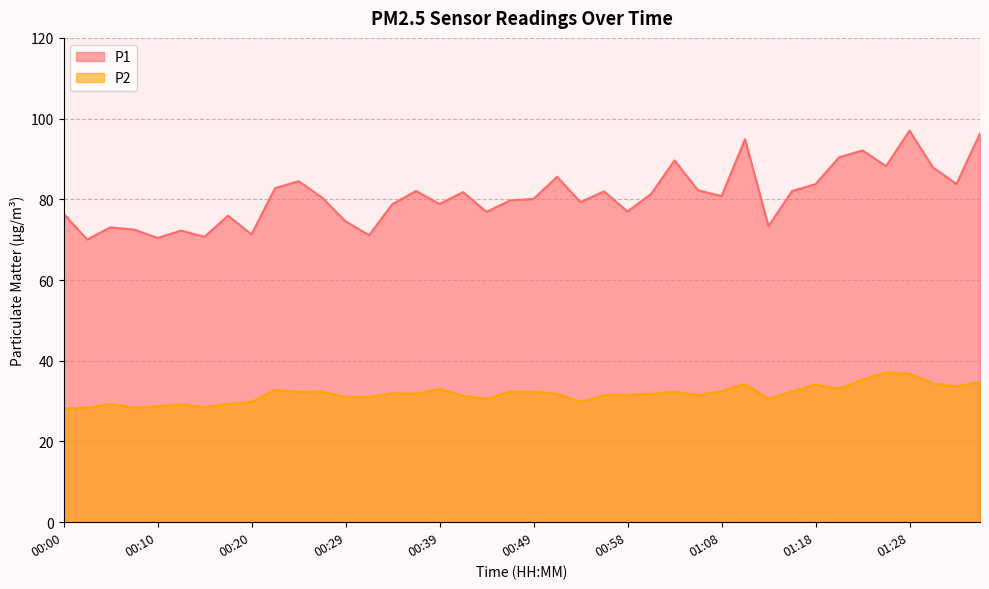

Reading right to left, list all the values displayed in this chart.

P1: 96.3	83.8	87.9	97.0	88.2	92.1	90.4	83.8	82.0	73.3	94.9	80.8	82.2	89.6	81.3	77.0	82.0	79.3	85.6	80.1	79.7	76.9	81.8	78.8	82.1	78.8	71.1	74.6	80.4	84.5	82.8	71.3	75.9	70.7	72.2	70.4	72.5	73.0	70.0	76.5
P2: 34.8	33.6	34.4	36.8	37.1	35.4	33.0	34.1	32.4	30.6	34.2	32.5	31.5	32.3	31.8	31.6	31.4	29.9	31.8	32.4	32.3	30.6	31.3	33.0	31.8	32.0	31.0	31.0	32.4	32.3	32.8	29.8	29.3	28.5	29.2	28.7	28.4	29.3	28.4	28.2